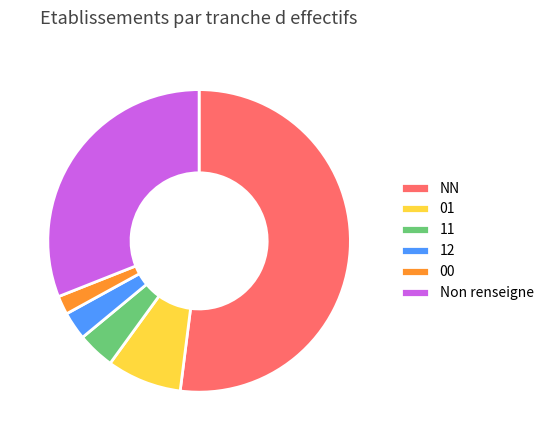

Which has a higher value, 11 or Non renseigne?

Non renseigne